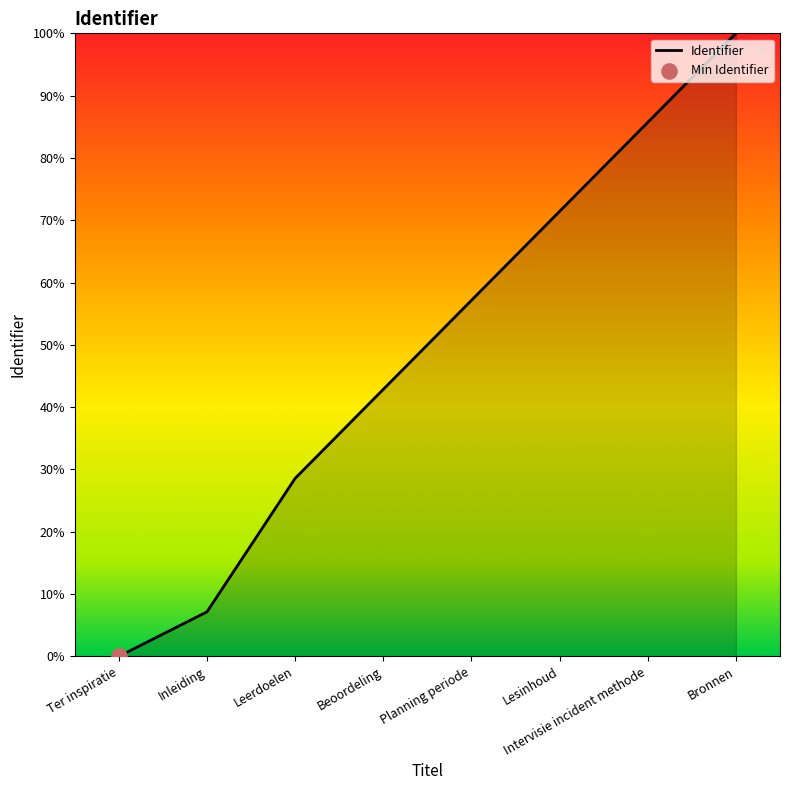

What is the change in value from Beoordeling to Intervisie incident methode?

+42.9